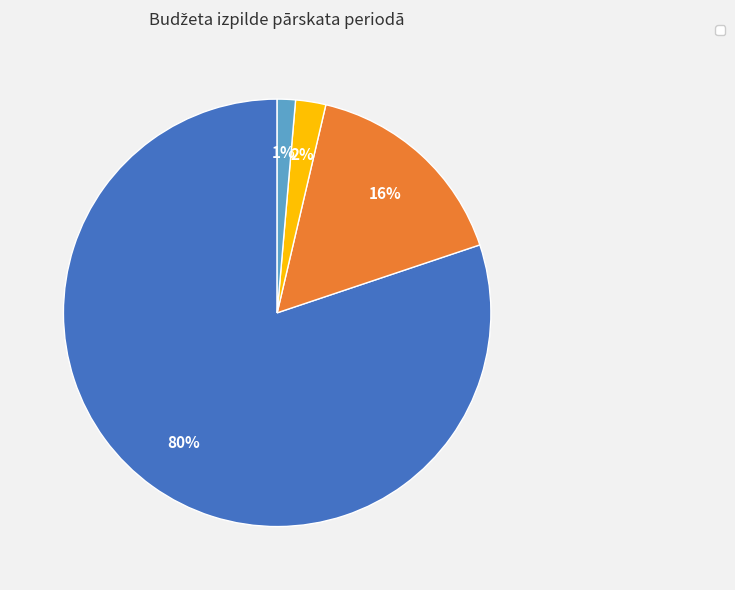

Is there a majority slice in this chart?

Yes